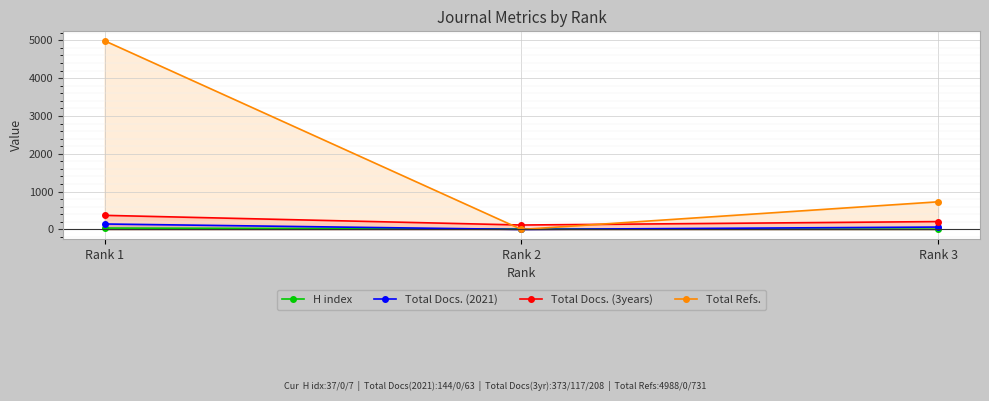

At Rank 2, list the series in order from largest to smallest.

Total Docs. (3years), H index, Total Docs. (2021), Total Refs.